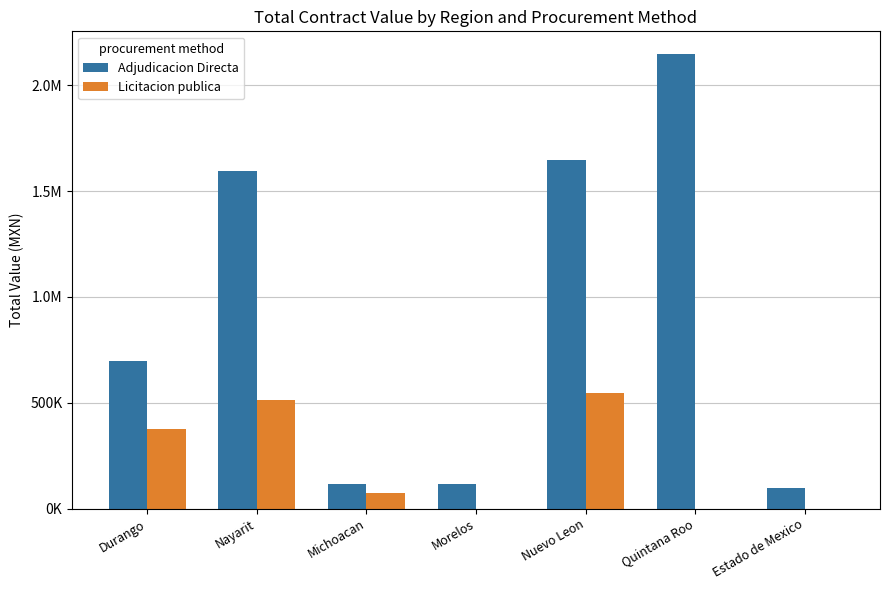

What is the difference between the highest and lowest values at Quintana Roo?

2148200.0